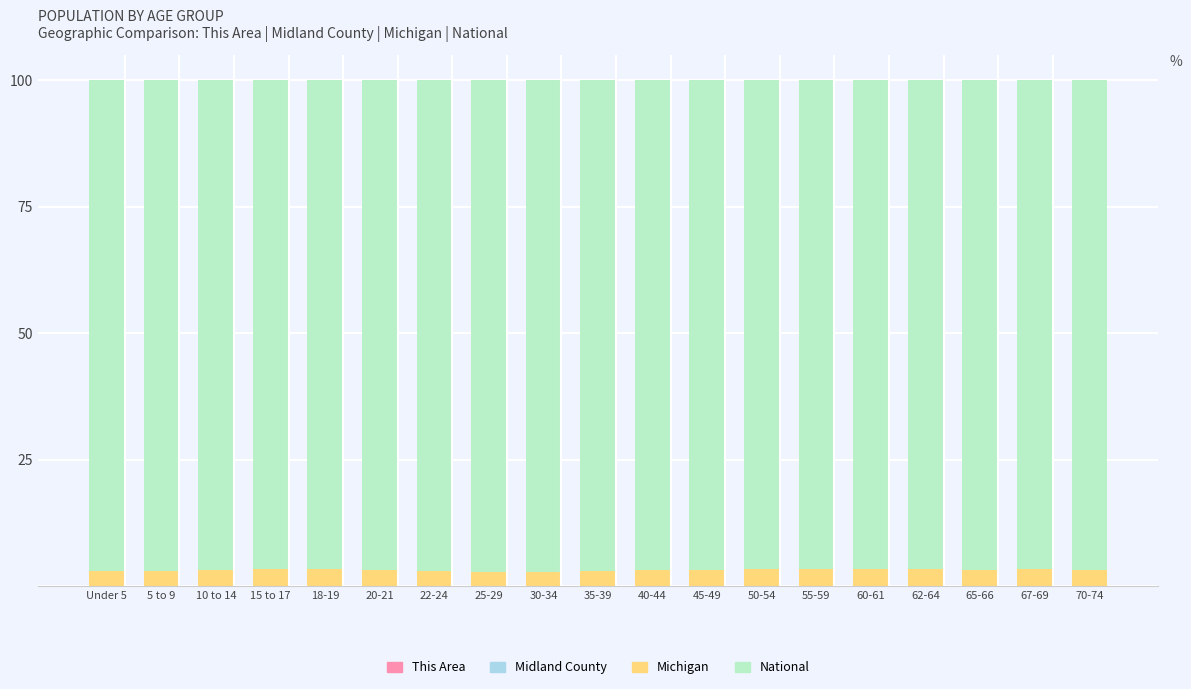

At how many categories does at least one series exceed 48?

19